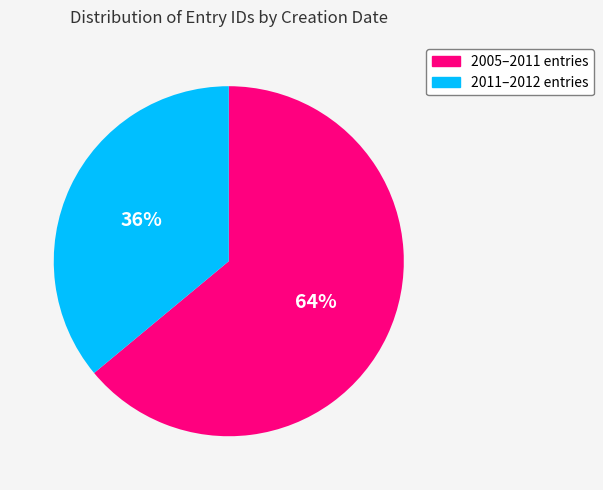

Is there a majority slice in this chart?

Yes